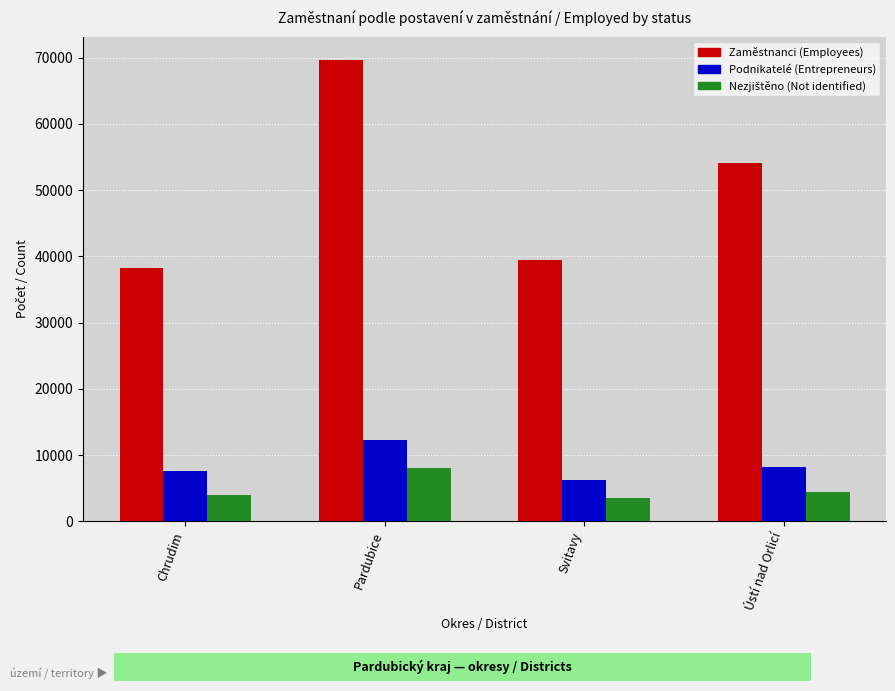

What is the difference between the Zaměstnanci (Employees) values at Ústí nad Orlicí and Chrudim?

15866